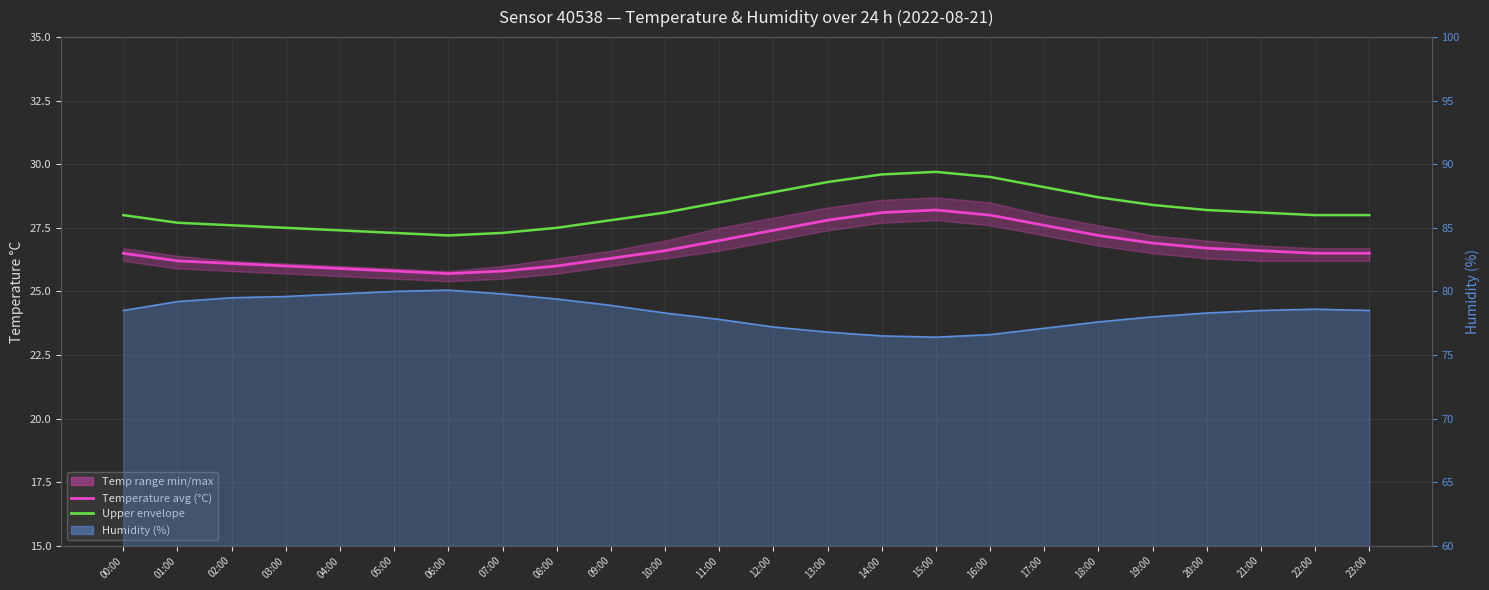

What is the sum of the Temperature avg (°C) values at 21:00 and 02:00?

52.7